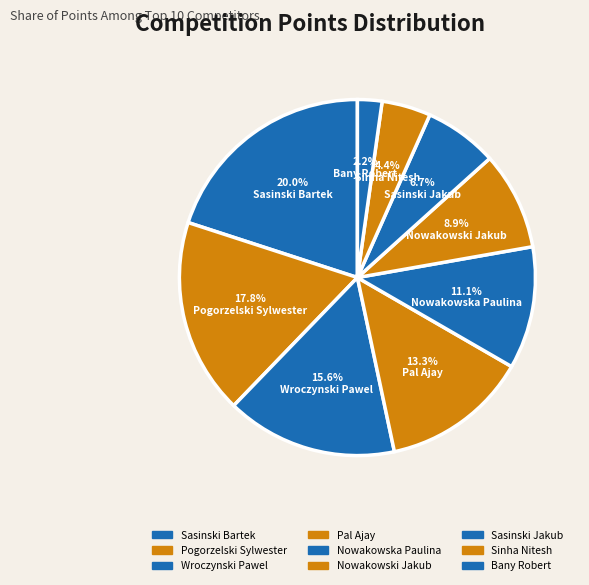

The Sinha Nitesh slice represents 1% of the pie. True or false?

False